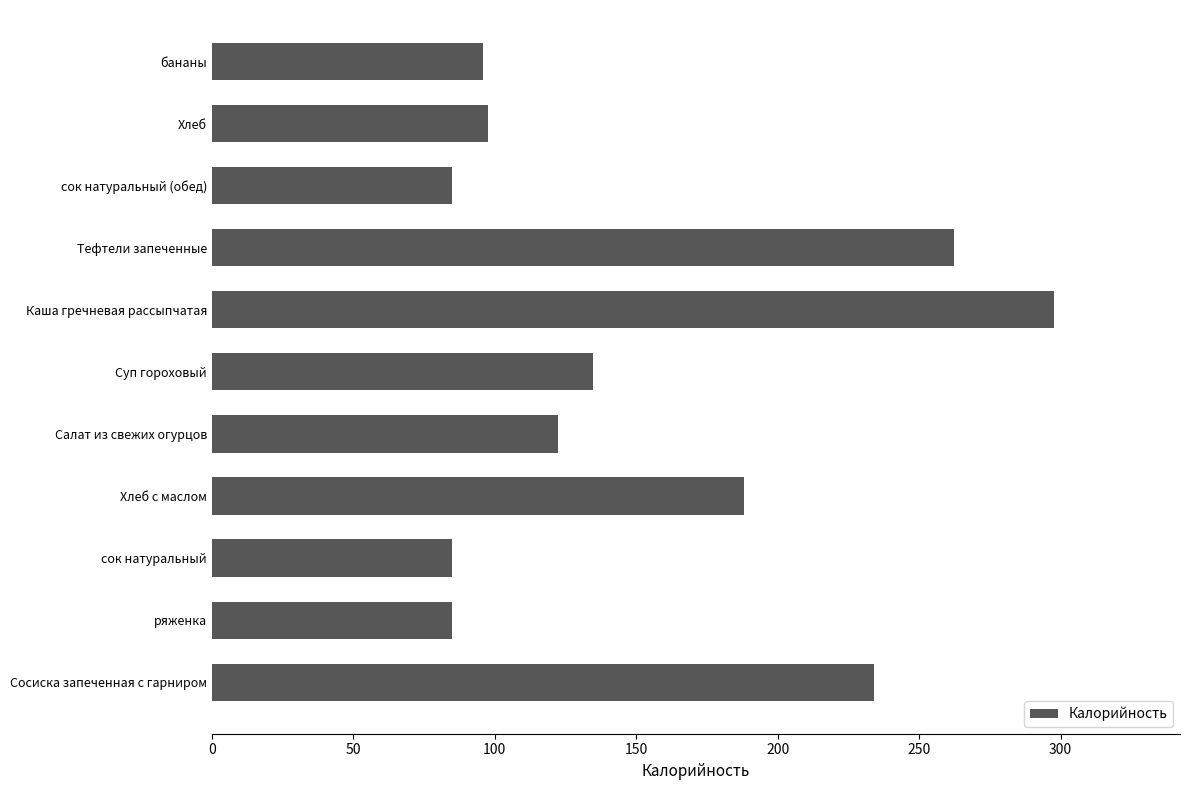

Which has a higher value, Хлеб с маслом or Каша гречневая рассыпчатая?

Каша гречневая рассыпчатая